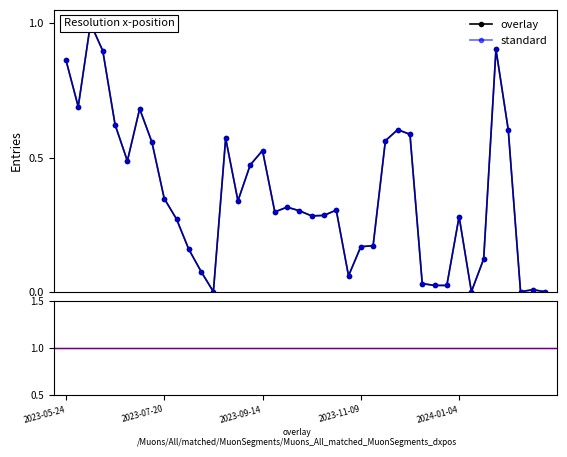

Does the chart display data point markers on the line(s)?

Yes